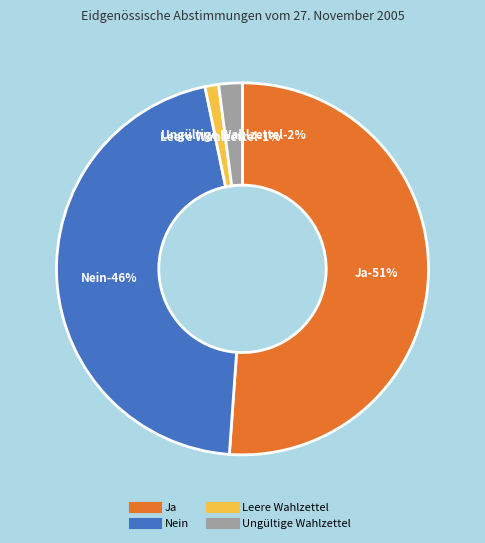

How many slices are in this pie chart?

4